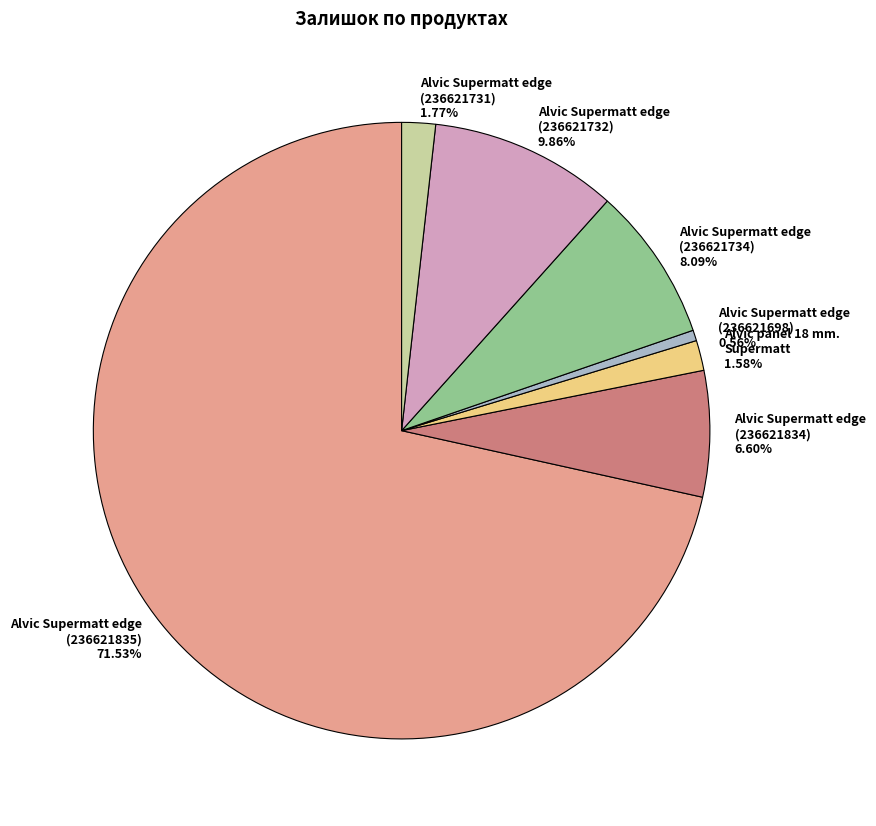

Which category has the smallest portion of the pie?

Alvic Supermatt edge (236621698)